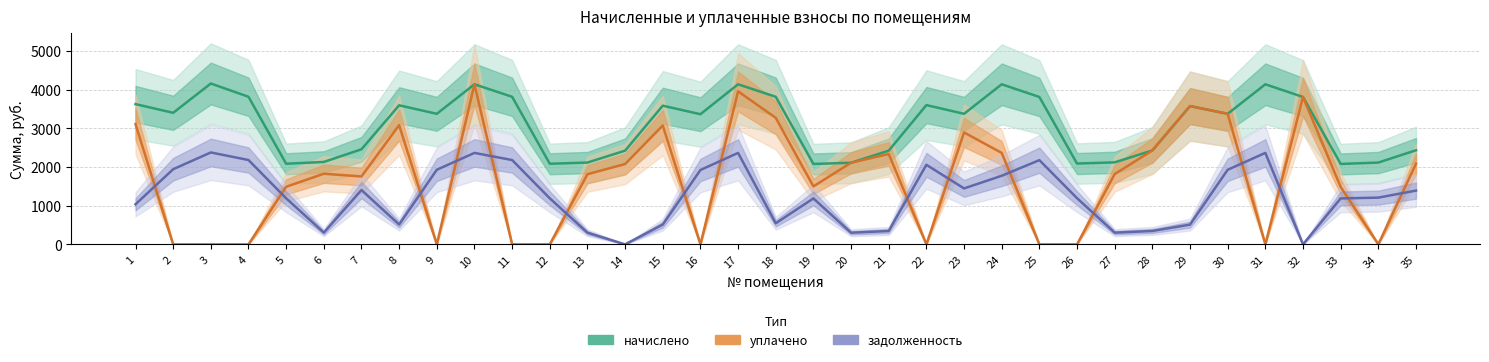

At which category does the chart reach its minimum across all series?

2